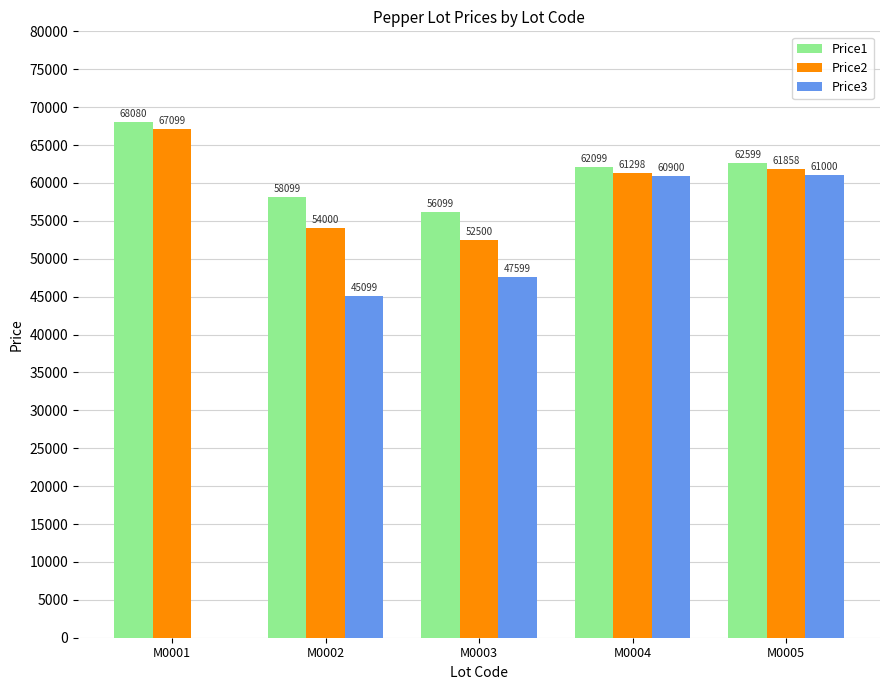

The Price2 series shows 54000 at M0002. True or false?

True